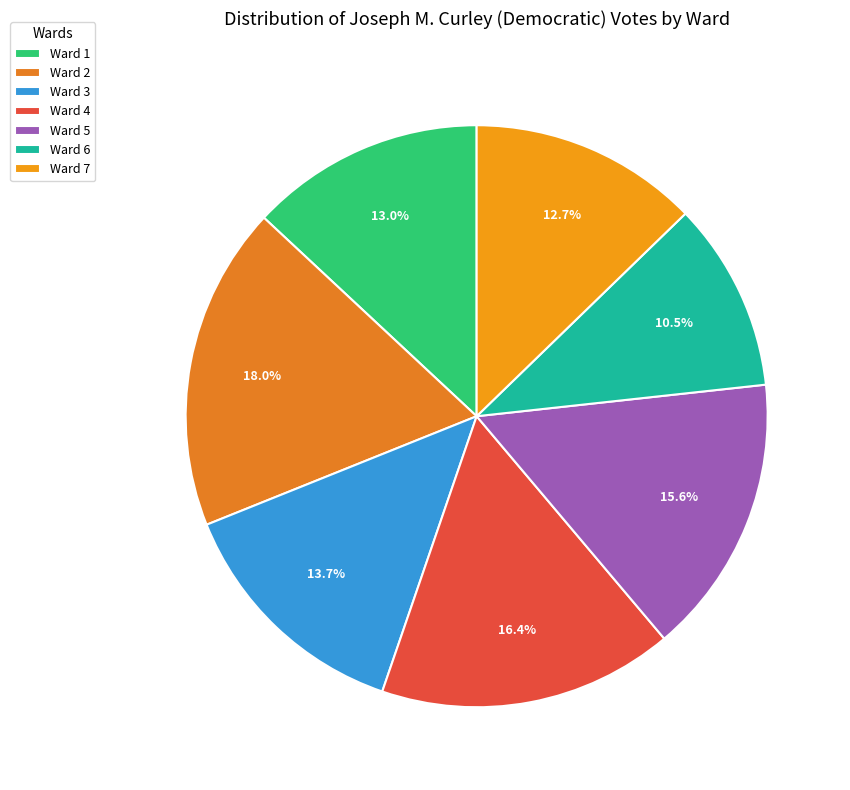

Is there a majority slice in this chart?

No